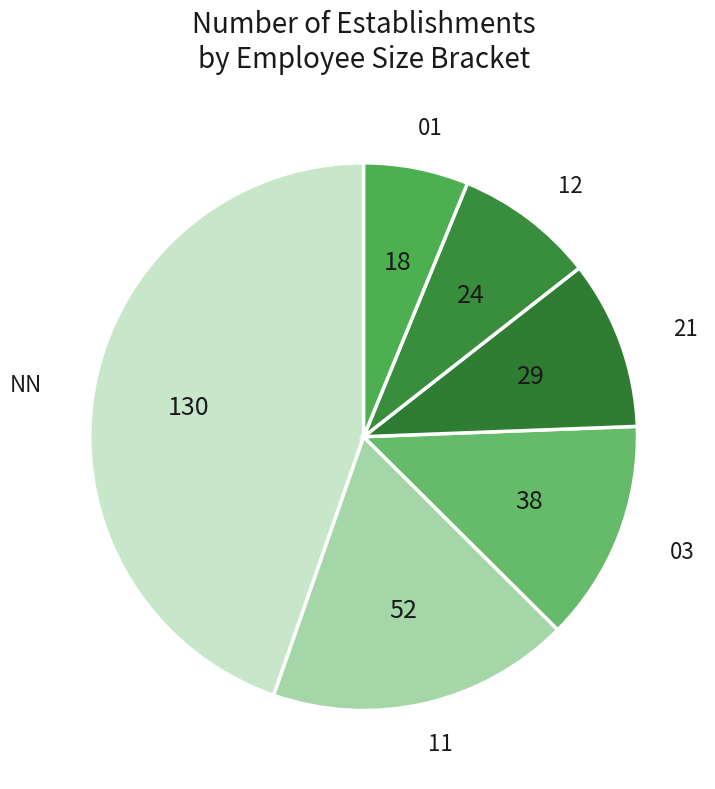

Count the number of slices in the pie.

6